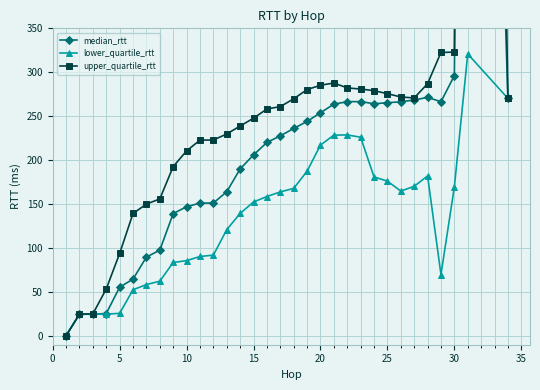

What is the difference between the maximum and second lowest values in the median_rtt series?

1678.6